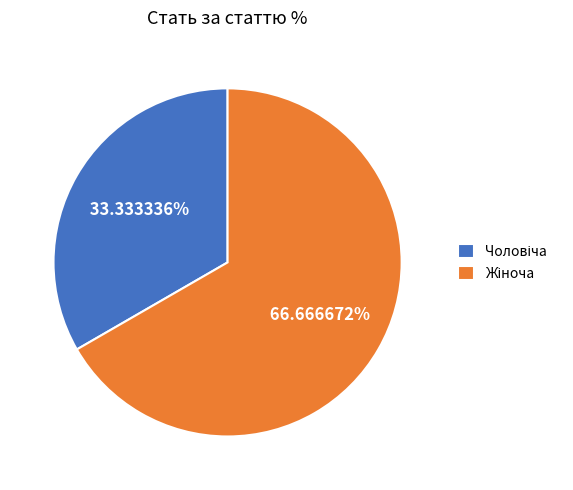

Is there a majority slice in this chart?

Yes